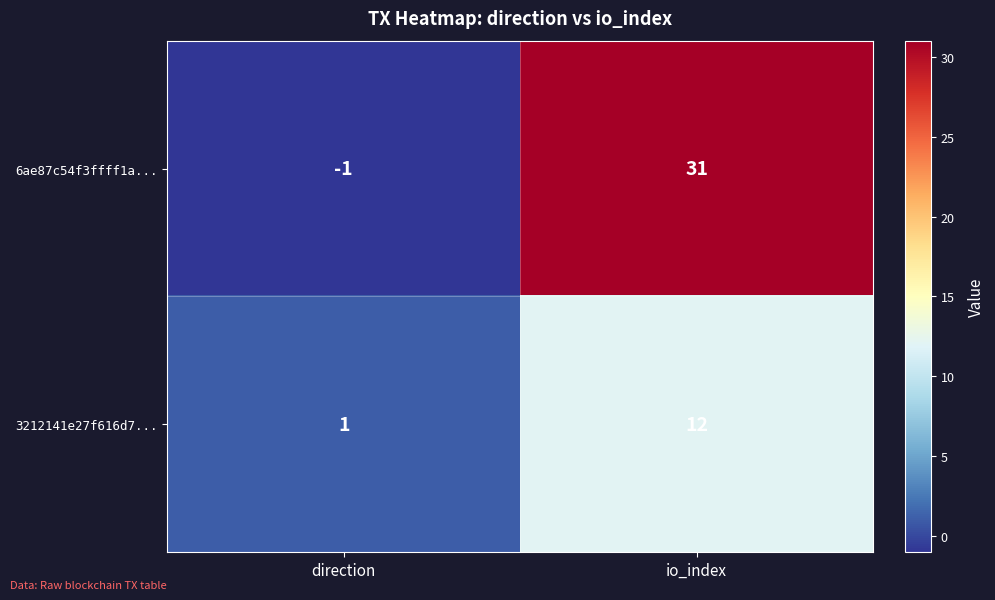

Where is 3212141e27f616d7... nearest to the value 6?

direction